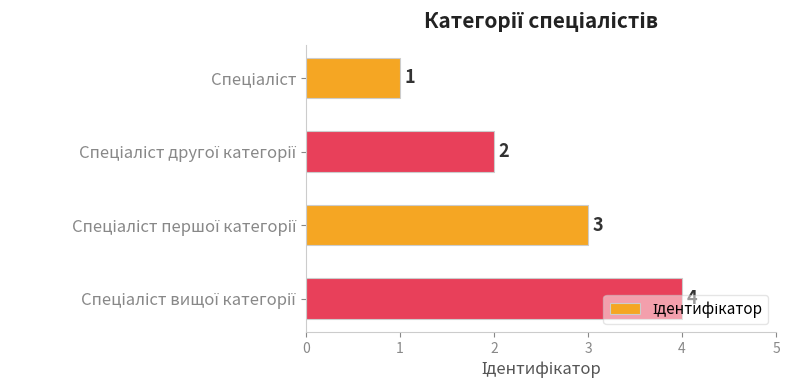

Count the values in the range 2 to 4.

3